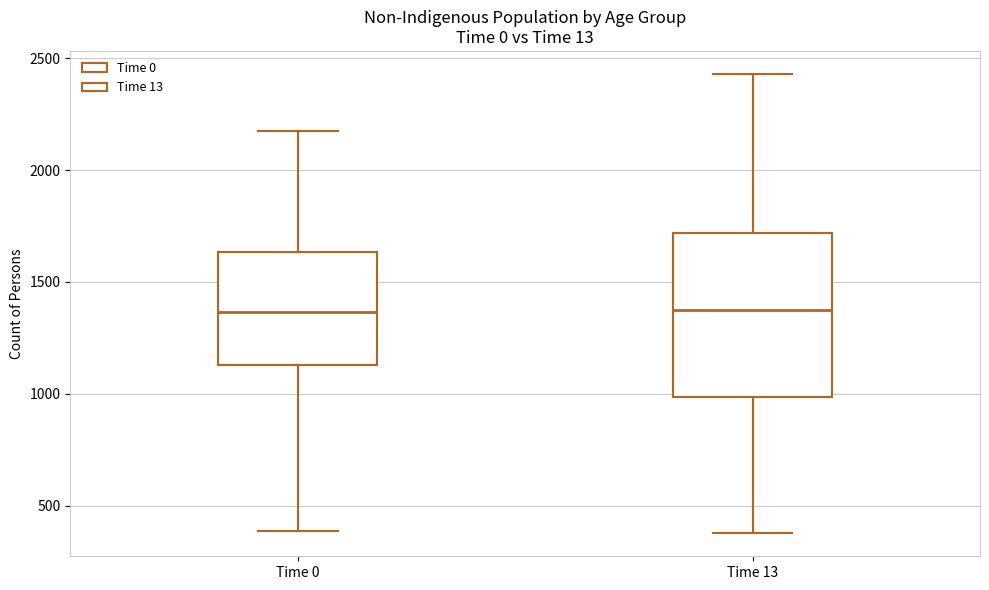

Where does the lower whisker of the box for Time 13 end on the y-axis? The values are not printed on the chart, so give them approximately, as read against the axis.

400